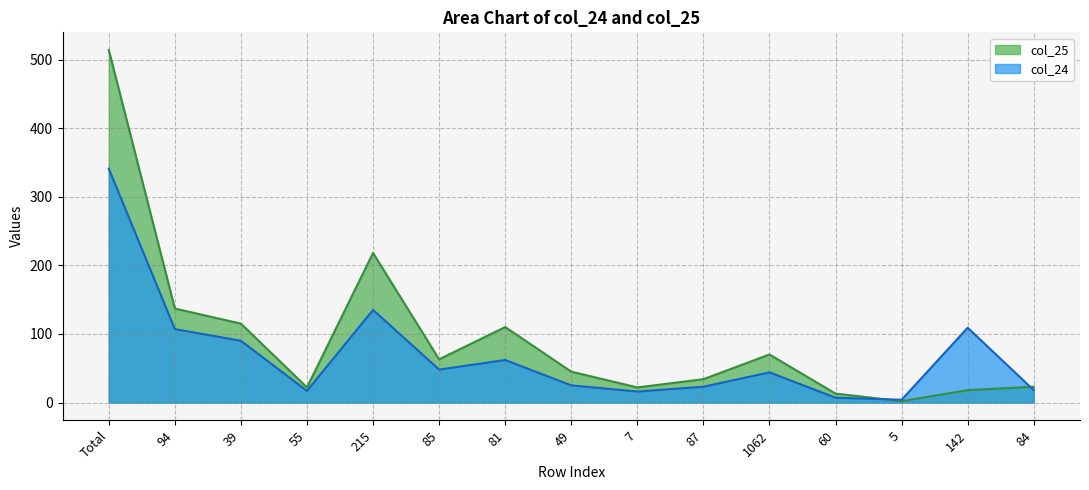

At which label does col_25 first exceed 45?

Total